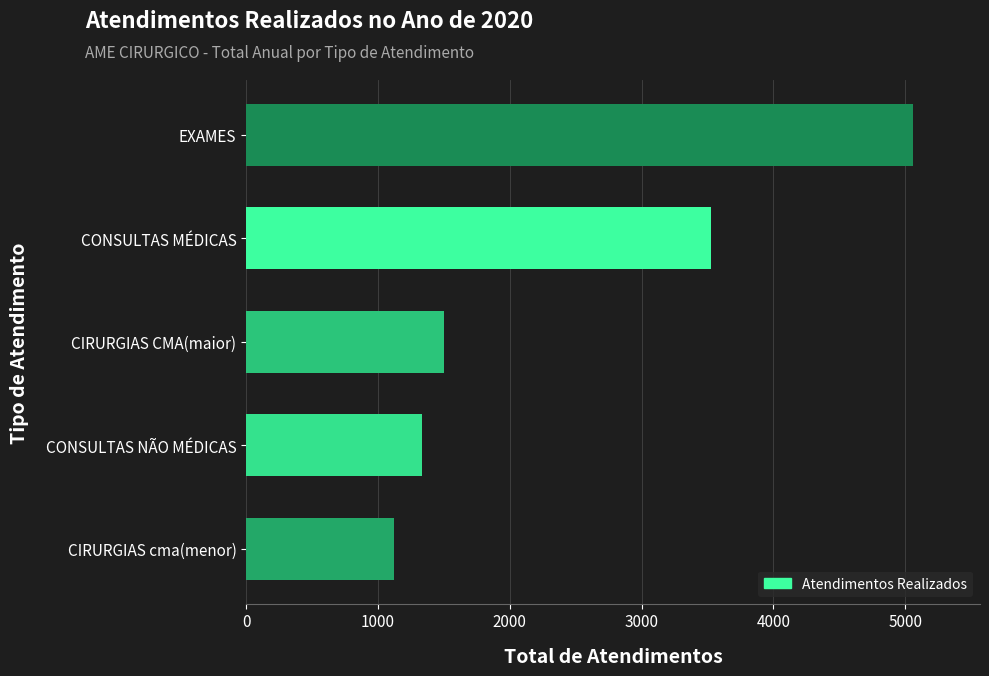

What is the ratio of the value at CIRURGIAS CMA(maior) to the value at CONSULTAS MÉDICAS?

0.4